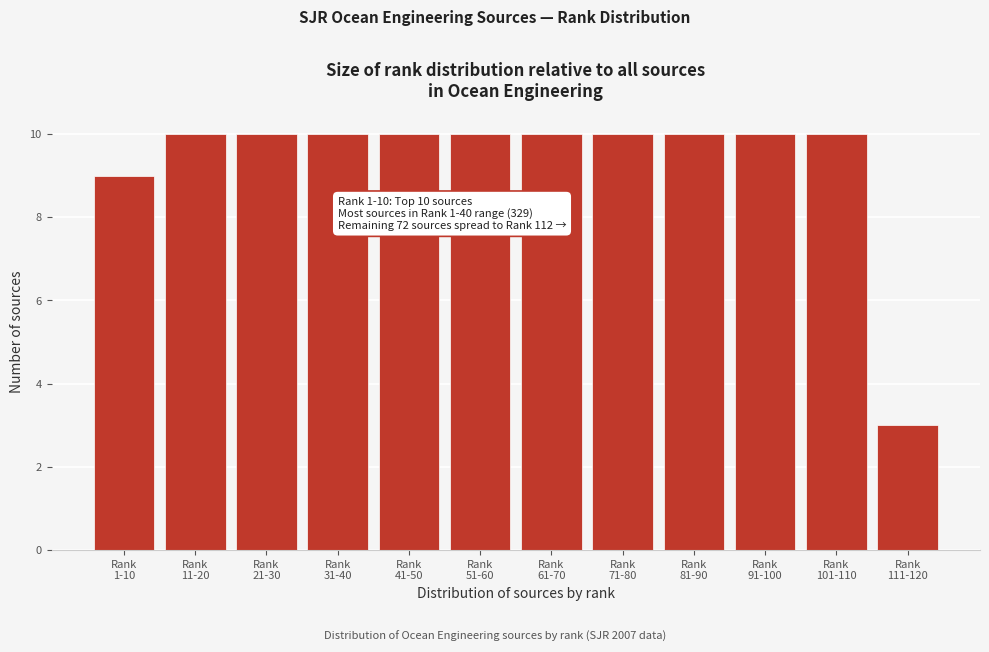

Reading left to right, transcribe all the data shown in this chart.

9	10	10	10	10	10	10	10	10	10	10	3